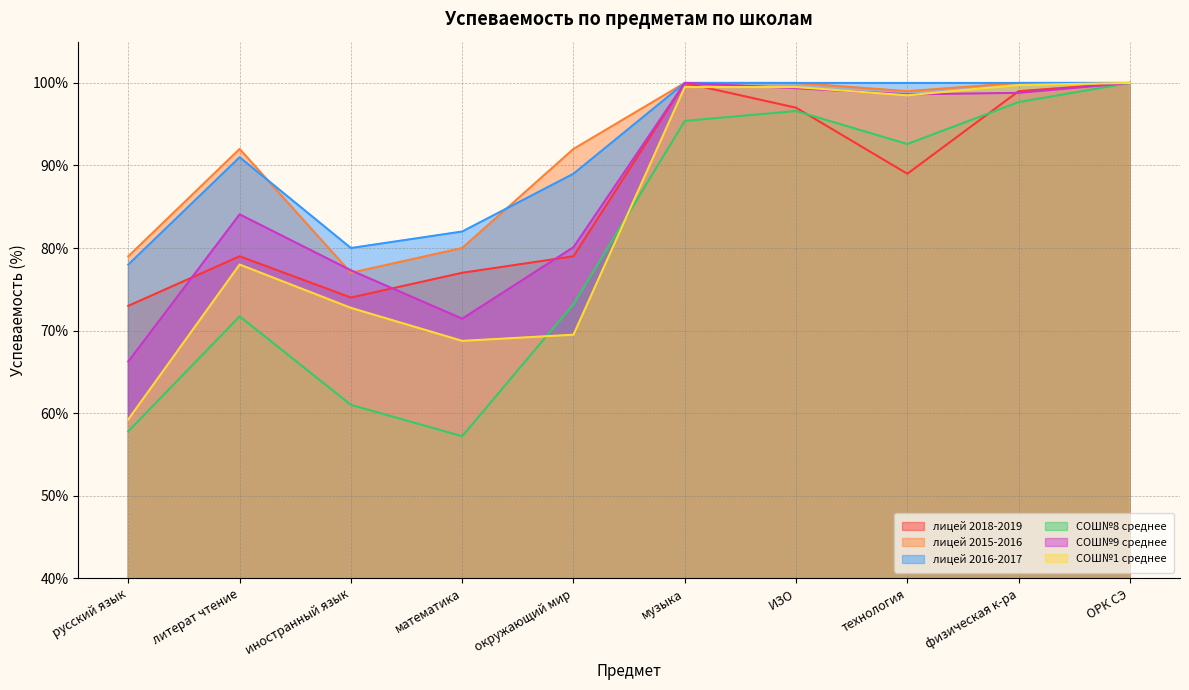

The лицей 2016-2017 series shows 100.0 at ИЗО. True or false?

True